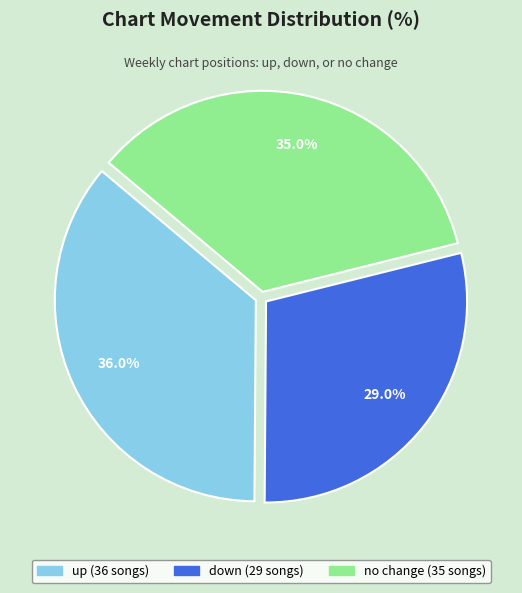

Count the number of slices in the pie.

3